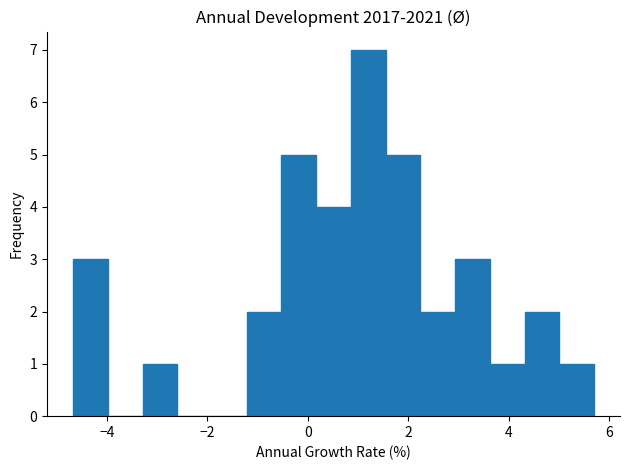

Read against the x-axis, roughly where is the centre of the tallest bar?

1.2